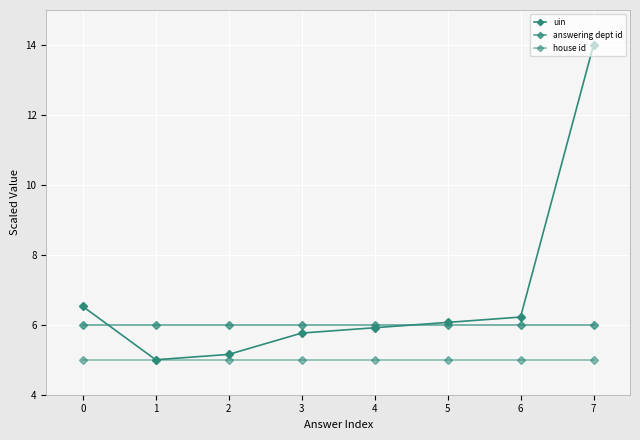

Between 3 and 5, which series saw the biggest shift?

uin